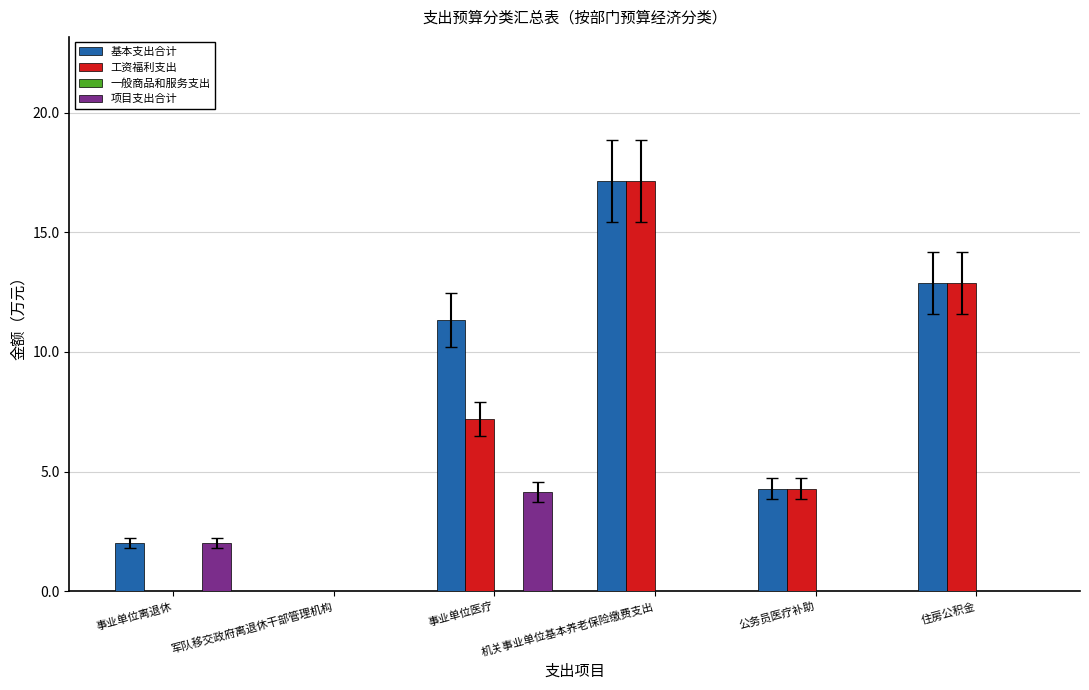

At which category is the sum across all series the highest?

机关事业单位基本养老保险缴费支出